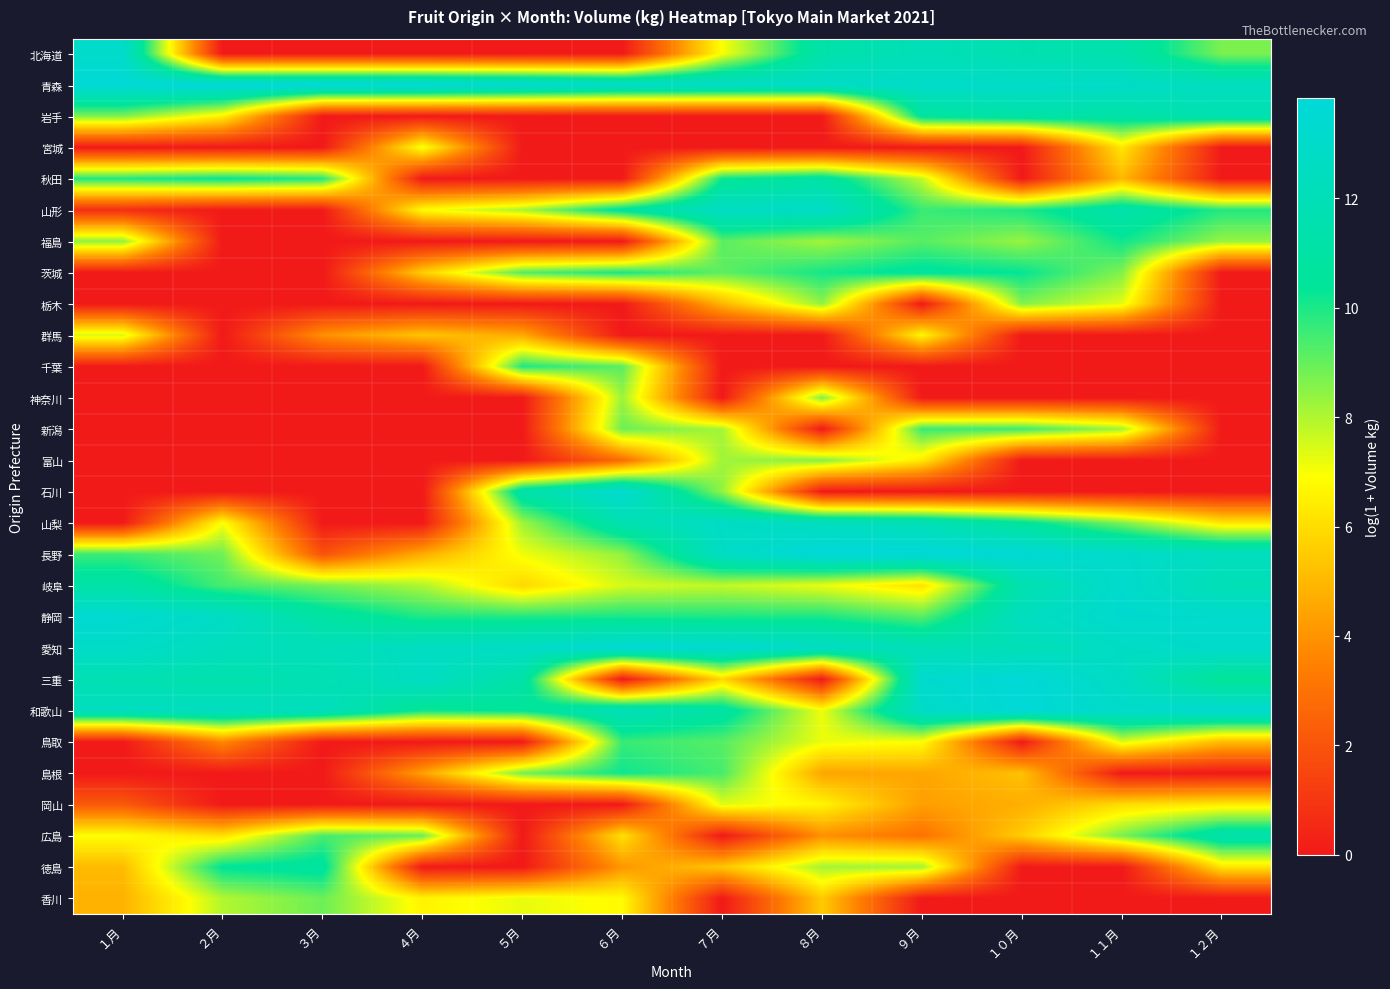

Reading right to left, list all the values displayed in this chart.

北海道: １２月=8.7	１１月=11.4	１０月=11.6	９月=12.0	８月=11.3	７月=7.0	６月=0.0	５月=0.0	４月=0.0	３月=0.0	２月=0.0	１月=13.0
青森: １２月=12.4	１１月=12.9	１０月=12.9	９月=13.0	８月=12.8	７月=12.9	６月=12.9	５月=13.4	４月=13.7	３月=13.8	２月=13.8	１月=13.7
岩手: １２月=11.6	１１月=11.1	１０月=11.2	９月=10.7	８月=0.0	７月=0.0	６月=0.0	５月=0.0	４月=0.0	３月=0.0	２月=6.6	１月=8.6
宮城: １２月=0.0	１１月=6.3	１０月=0.0	９月=0.0	８月=0.0	７月=0.0	６月=0.0	５月=0.0	４月=7.1	３月=0.0	２月=0.0	１月=0.0
秋田: １２月=0.0	１１月=5.0	１０月=0.0	９月=7.7	８月=11.0	７月=10.2	６月=0.0	５月=0.0	４月=0.0	３月=9.9	２月=10.3	１月=9.9
山形: １２月=9.9	１１月=11.4	１０月=10.0	９月=9.6	８月=12.8	７月=12.6	６月=10.8	５月=8.1	４月=6.9	３月=0.0	２月=0.0	１月=0.7
福島: １２月=8.3	１１月=10.2	１０月=8.3	９月=9.2	８月=8.2	７月=9.1	６月=0.0	５月=0.0	４月=0.0	３月=0.0	２月=0.0	１月=8.4
茨城: １２月=0.0	１１月=8.6	１０月=10.3	９月=10.6	８月=10.1	７月=9.1	６月=10.0	５月=9.2	４月=5.6	３月=0.0	２月=0.0	１月=0.0
栃木: １２月=0.0	１１月=7.3	１０月=8.6	９月=0.0	８月=8.4	７月=4.9	６月=0.0	５月=0.0	４月=0.0	３月=0.0	２月=0.0	１月=0.0
群馬: １２月=0.0	１１月=0.0	１０月=0.0	９月=6.7	８月=0.0	７月=0.0	６月=0.0	５月=4.6	４月=5.4	３月=3.9	２月=0.0	１月=7.5
千葉: １２月=0.0	１１月=0.0	１０月=0.0	９月=0.0	８月=0.0	７月=0.0	６月=9.1	５月=9.9	４月=0.0	３月=0.0	２月=0.0	１月=0.0
神奈川: １２月=0.0	１１月=0.0	１０月=0.0	９月=0.0	８月=8.6	７月=0.0	６月=8.3	５月=0.0	４月=0.0	３月=0.0	２月=0.0	１月=0.0
新潟: １２月=0.0	１１月=8.2	１０月=9.5	９月=9.6	８月=0.0	７月=8.1	６月=8.9	５月=0.0	４月=0.0	３月=0.0	２月=0.0	１月=0.0
富山: １２月=0.0	１１月=0.0	１０月=0.0	９月=6.4	８月=8.6	７月=8.2	６月=2.8	５月=0.0	４月=0.0	３月=0.0	２月=0.0	１月=0.0
石川: １２月=0.0	１１月=0.0	１０月=0.0	９月=0.0	８月=0.0	７月=8.4	６月=13.4	５月=11.3	４月=0.0	３月=0.0	２月=0.0	１月=0.0
山梨: １２月=6.3	１１月=8.7	１０月=10.6	９月=12.0	８月=12.4	７月=12.8	６月=11.7	５月=8.2	４月=0.0	３月=0.0	２月=7.0	１月=0.0
長野: １２月=12.5	１１月=13.0	１０月=13.6	９月=13.8	８月=13.8	７月=12.7	６月=8.4	５月=7.1	４月=4.7	３月=1.9	２月=8.8	１月=9.5
岐阜: １２月=11.9	１１月=13.2	１０月=11.5	９月=6.1	８月=7.2	７月=7.8	６月=7.5	５月=5.9	４月=8.0	３月=8.8	２月=9.4	１月=11.1
静岡: １２月=13.2	１１月=13.3	１０月=12.5	９月=9.2	８月=10.0	７月=10.0	６月=10.0	５月=9.9	４月=10.0	３月=11.0	２月=12.7	１月=13.4
愛知: １２月=13.1	１１月=12.7	１０月=12.0	９月=12.0	８月=12.7	７月=13.4	６月=13.5	５月=12.8	４月=12.6	３月=12.1	２月=12.4	１月=12.9
三重: １２月=10.4	１１月=12.7	１０月=13.7	９月=13.2	８月=0.0	７月=5.9	６月=0.0	５月=11.2	４月=12.6	３月=11.7	２月=11.4	１月=11.8
和歌山: １２月=13.3	１１月=13.1	１０月=13.7	９月=12.9	８月=7.1	７月=11.0	６月=12.1	５月=10.4	４月=10.2	３月=12.3	２月=12.5	１月=12.5
鳥取: １２月=5.1	１１月=7.4	１０月=0.0	９月=6.9	８月=7.2	７月=9.2	６月=9.6	５月=0.0	４月=0.0	３月=0.0	２月=3.7	１月=0.0
島根: １２月=0.0	１１月=0.0	１０月=5.3	９月=4.5	８月=4.5	７月=9.4	６月=10.2	５月=8.8	４月=4.4	３月=0.0	２月=0.0	１月=0.0
岡山: １２月=6.4	１１月=6.0	１０月=4.8	９月=4.3	８月=6.7	７月=7.3	６月=0.0	５月=0.0	４月=0.0	３月=0.0	２月=0.0	１月=2.2
広島: １２月=11.5	１１月=8.7	１０月=5.6	９月=3.0	８月=3.9	７月=0.0	６月=6.1	５月=0.0	４月=9.0	３月=9.4	２月=6.1	１月=6.9
徳島: １２月=6.2	１１月=0.0	１０月=0.0	９月=8.2	８月=8.2	７月=5.4	６月=4.1	５月=0.0	４月=0.0	３月=10.8	２月=10.5	１月=5.1
香川: １２月=0.0	１１月=0.0	１０月=0.0	９月=0.0	８月=5.5	７月=0.0	６月=6.8	５月=7.2	４月=6.6	３月=8.9	２月=8.0	１月=4.8